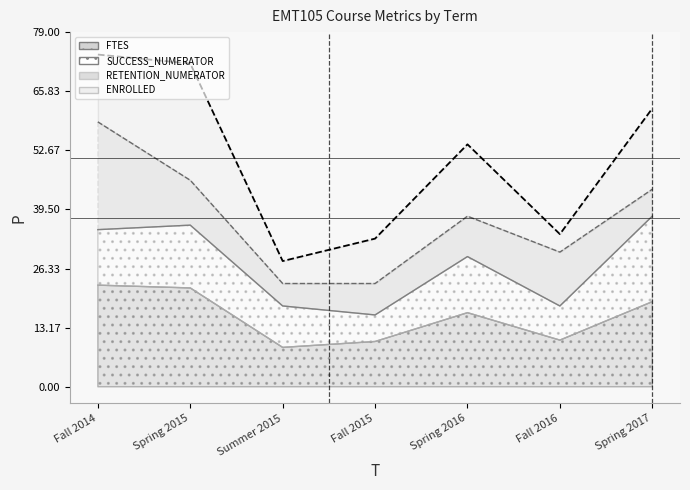

Count the number of categories in the chart.

7